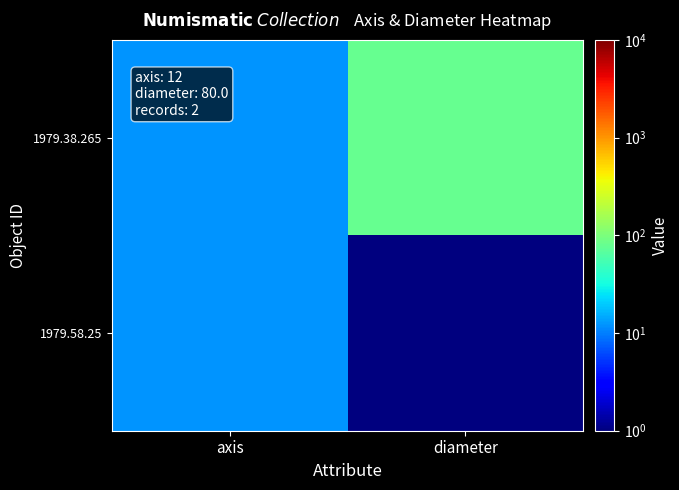

How many series are shown in this chart?

2